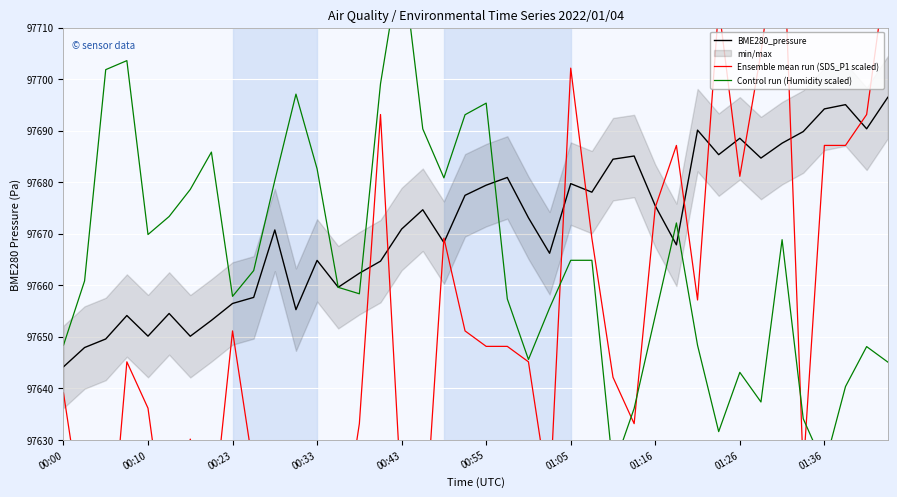

The BME280_pressure series shows 97675.4 at 01:16. True or false?

True